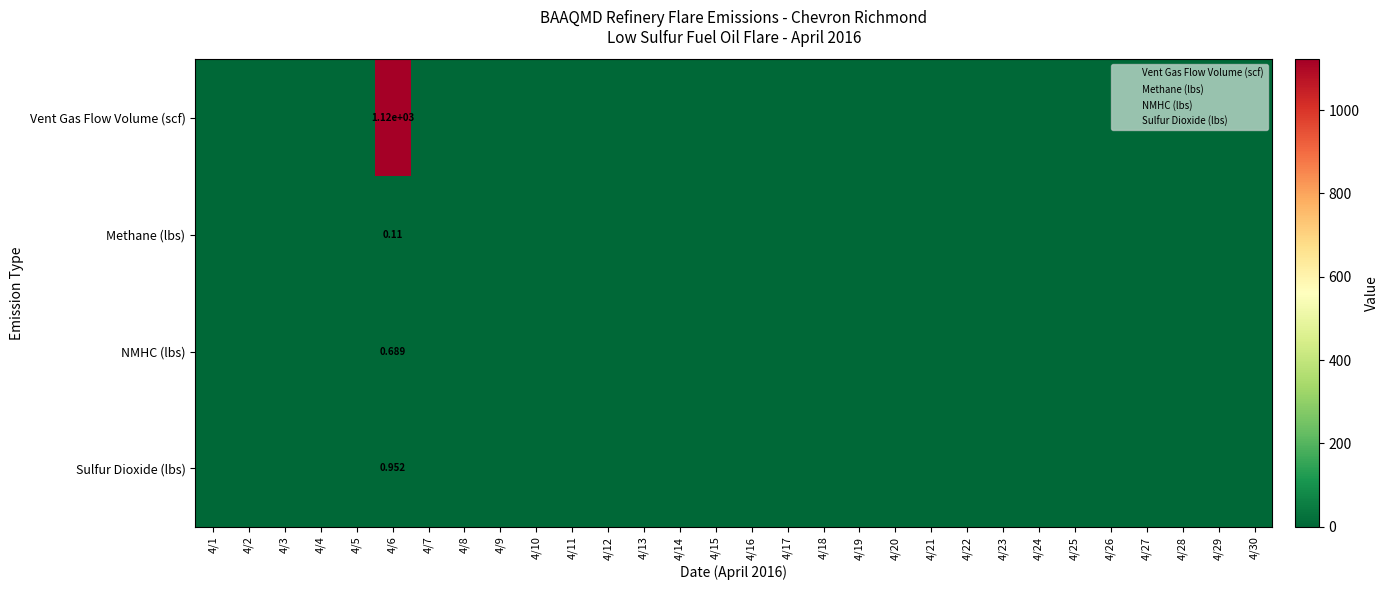

What is the difference between the maximum and minimum values in the Methane (lbs) series?

0.1